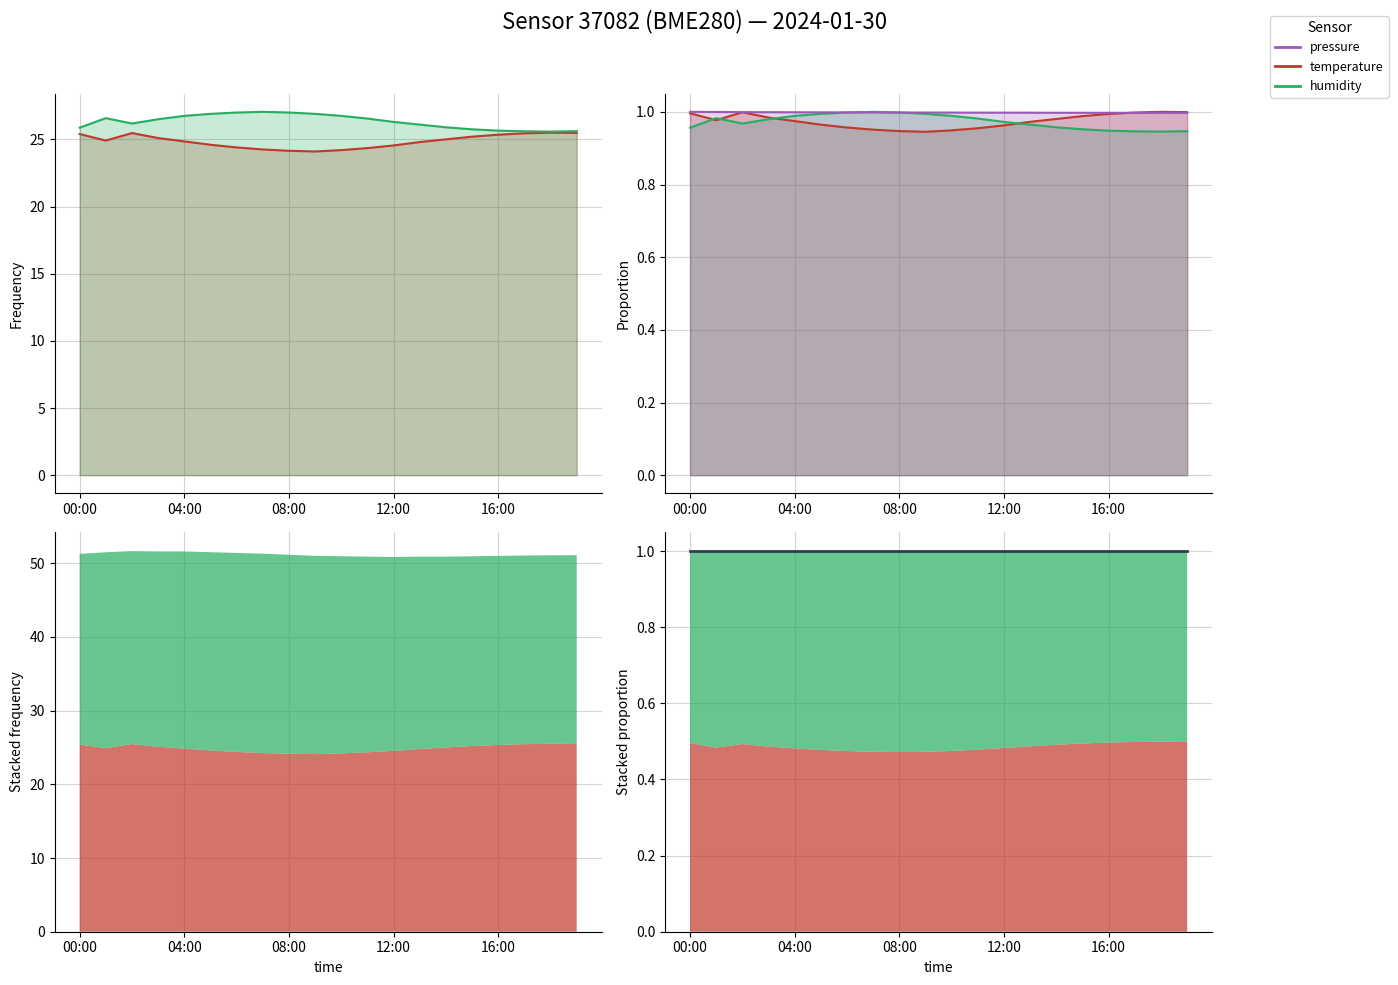

The temperature series shows 1.0 at 17. True or false?

True